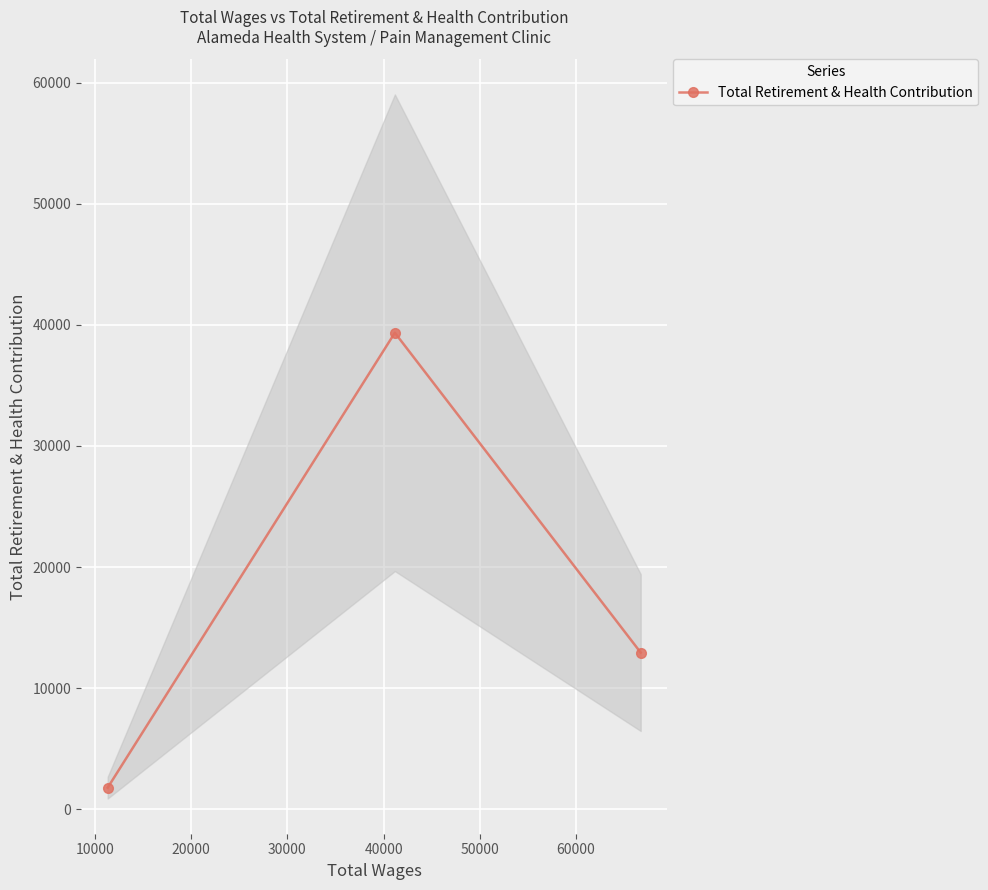

What is the value of the Total Retirement & Health Contribution point at the 1st from the left?

1791